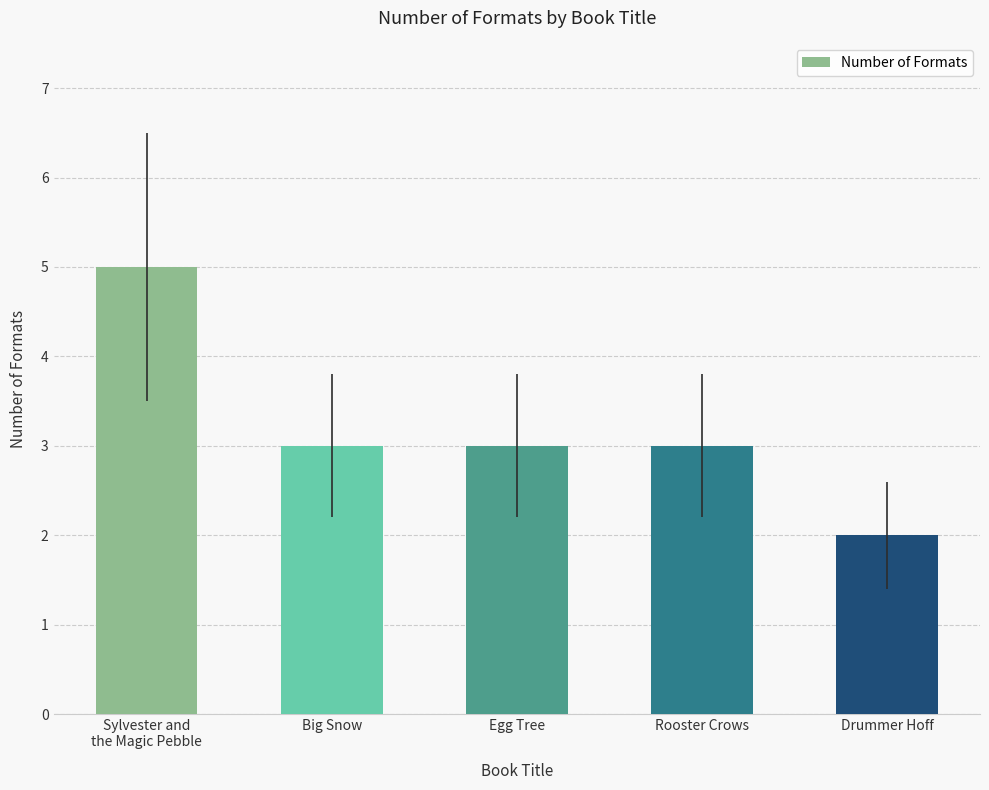

The chart shows a value of 3 at Big Snow. True or false?

True